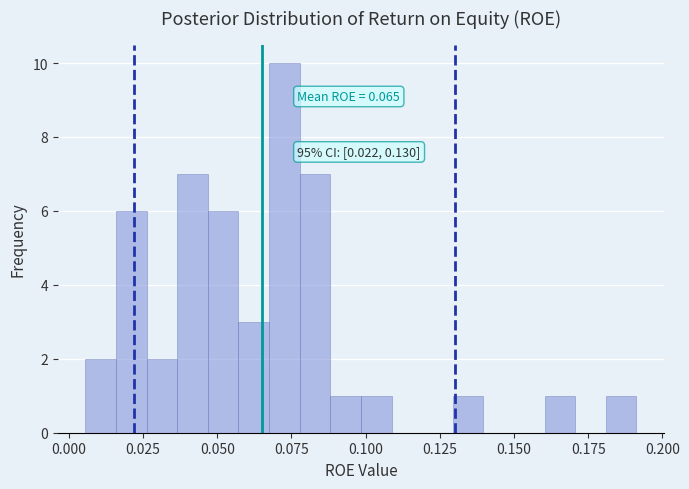

Read against the x-axis, roughly where is the centre of the tallest bar?

0.075